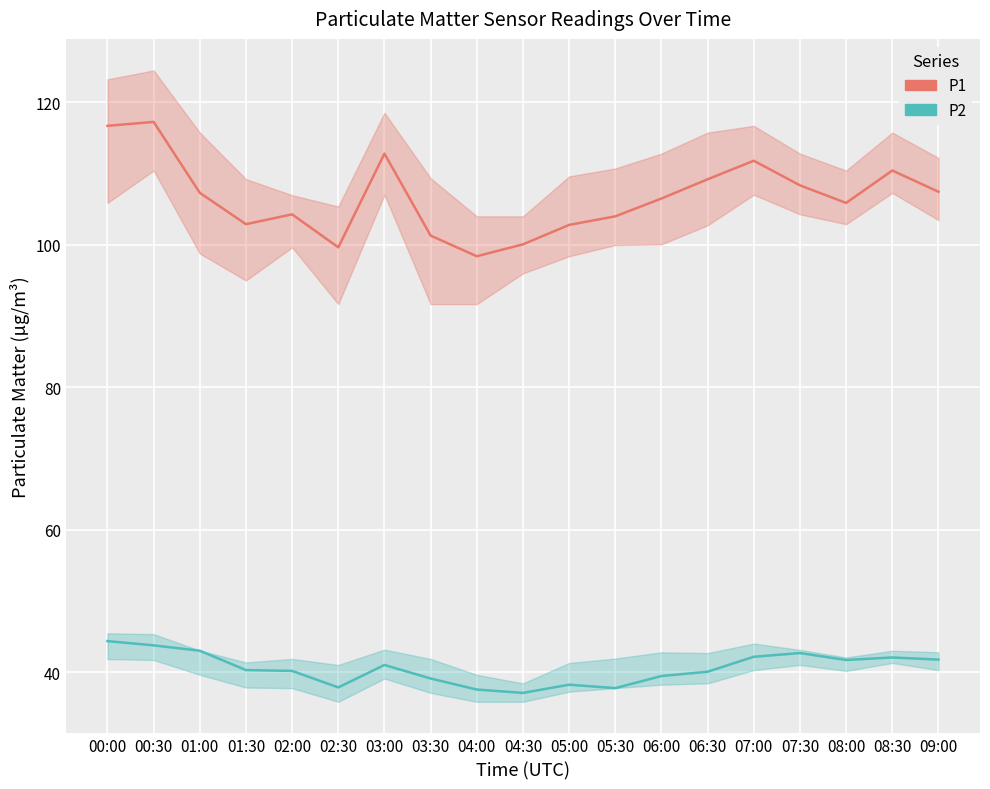

How many lines are shown in the chart?

2